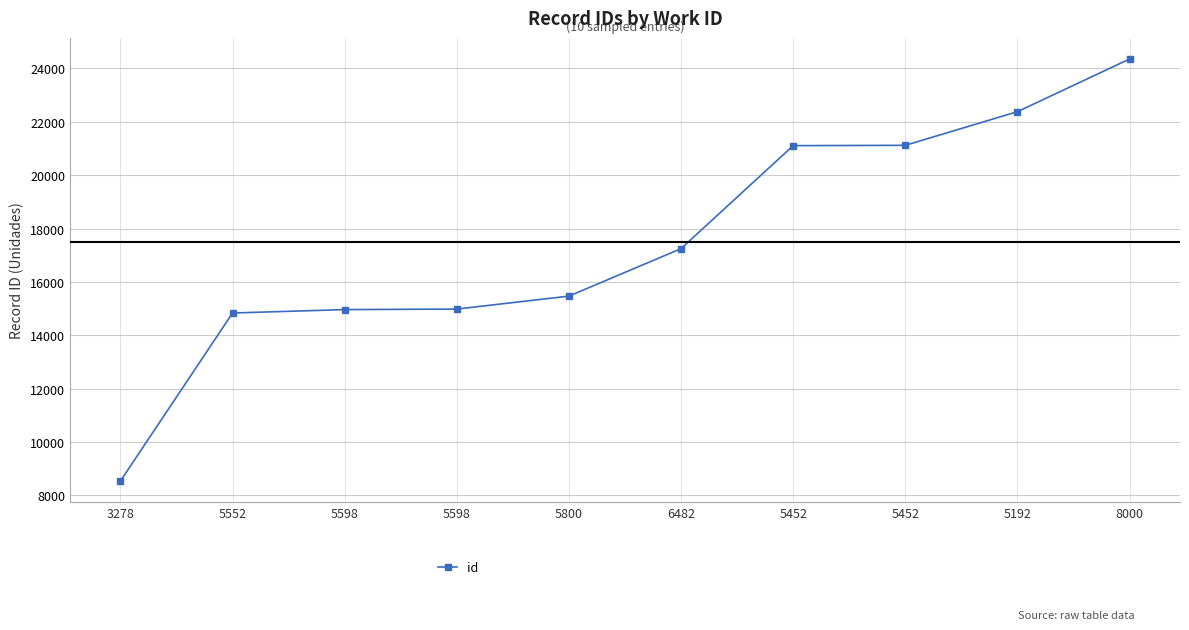

What is the ratio of the value at 6482 to the value at 5452?

0.8